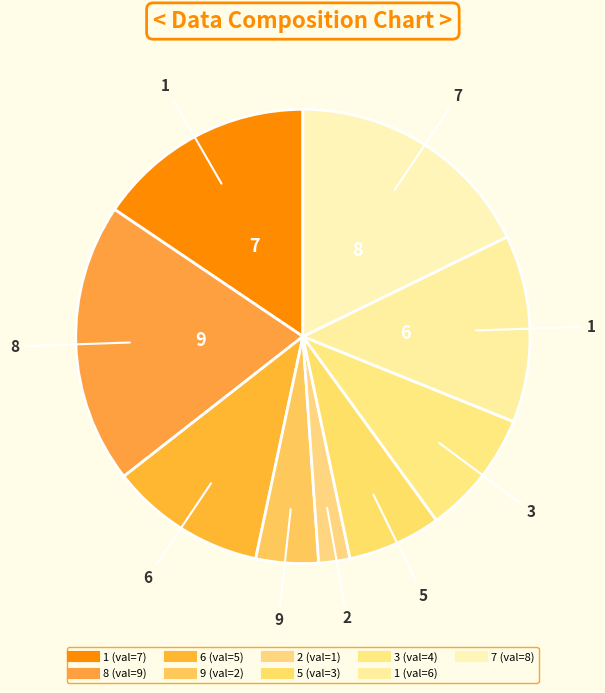

How many segments does this pie chart have?

9